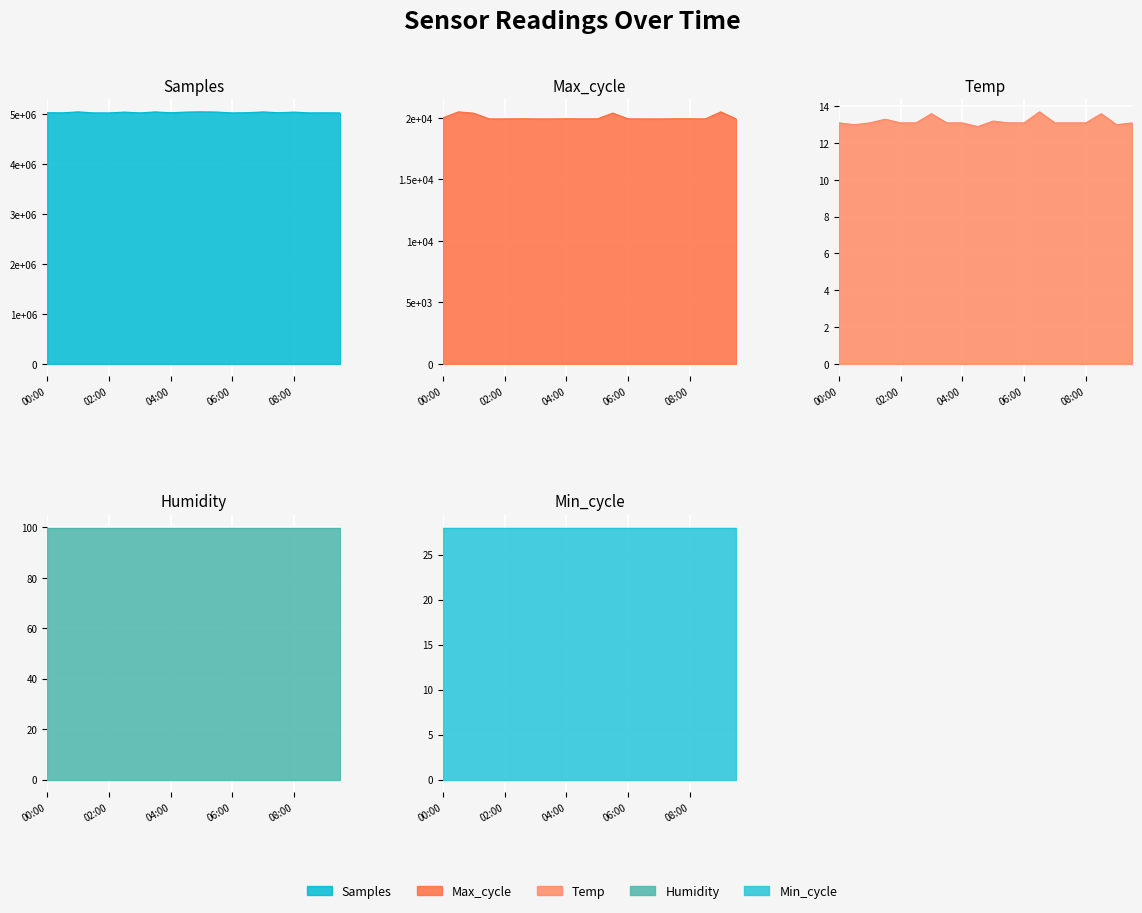

Between 06:30 and 00:30, which is larger?

06:30